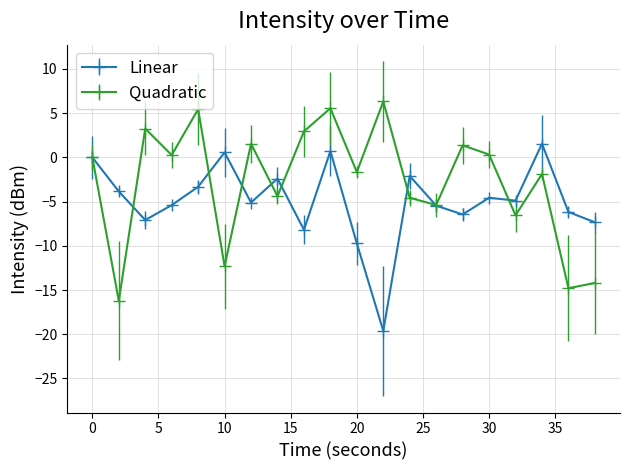

True or false: Quadratic has more than 0 points higher than both neighbors.

True